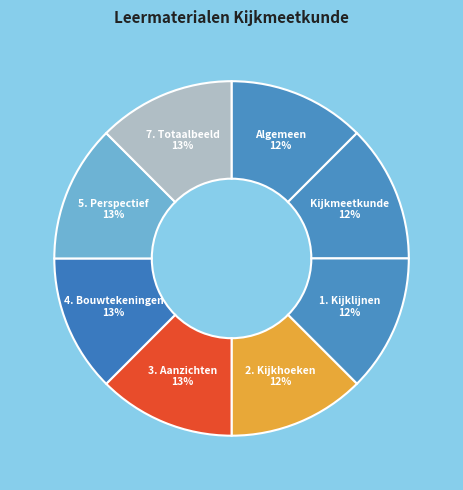

Does 2. Kijkhoeken account for over 50% of the chart?

No